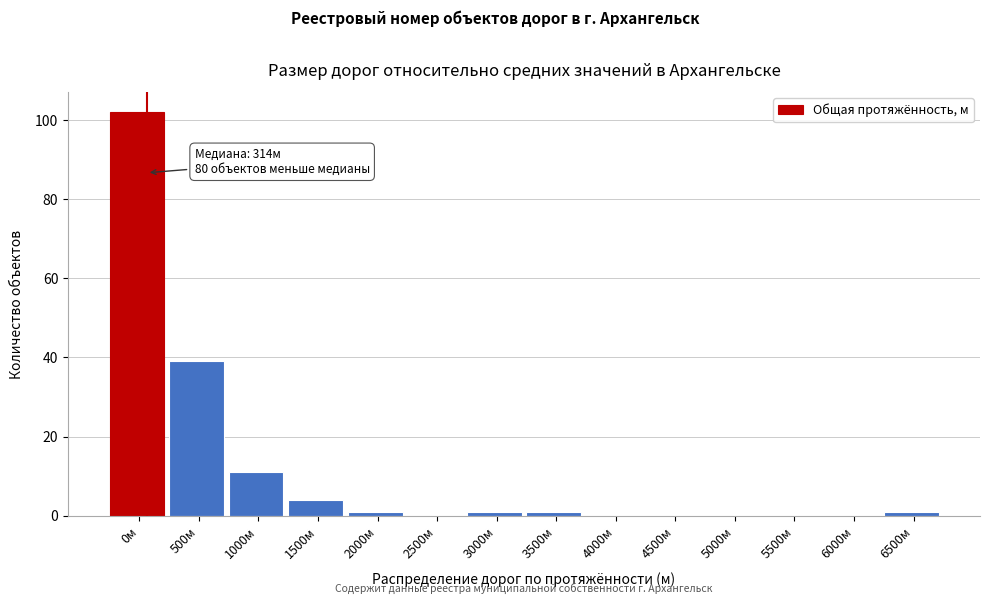

Reading right to left, list all the values displayed in this chart.

6500м=1	6000м=0	5500м=0	5000м=0	4500м=0	4000м=0	3500м=1	3000м=1	2500м=0	2000м=1	1500м=4	1000м=11	500м=39	0м=102